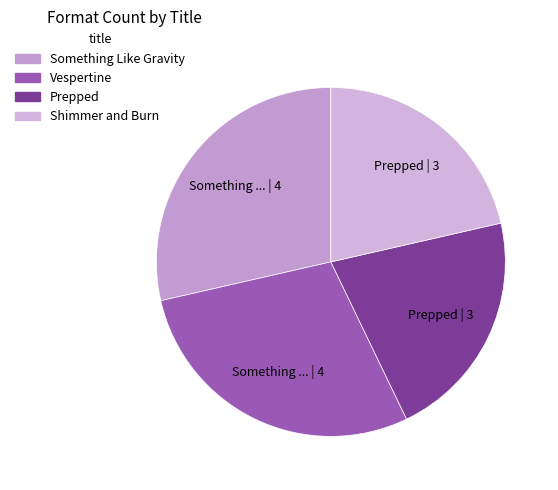

Count the number of slices in the pie.

4